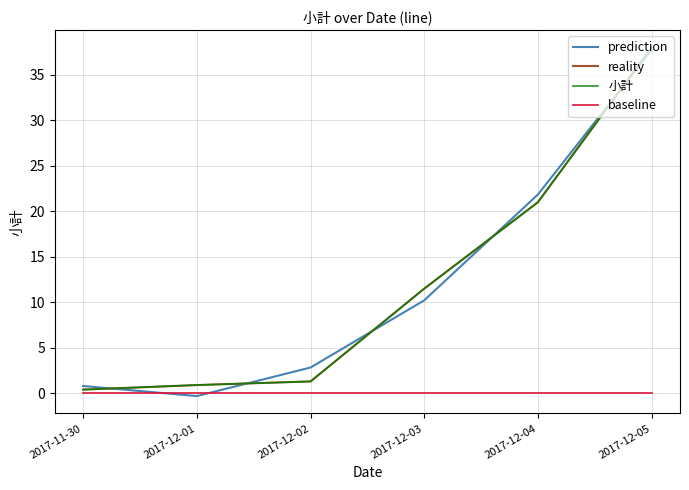

Which category has the lowest value in the 小計 series?

2017-11-30